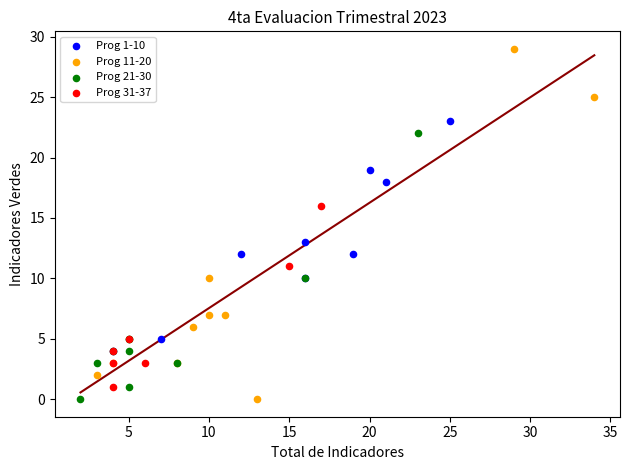

Which series contains the highest Y value?

Prog 11-20